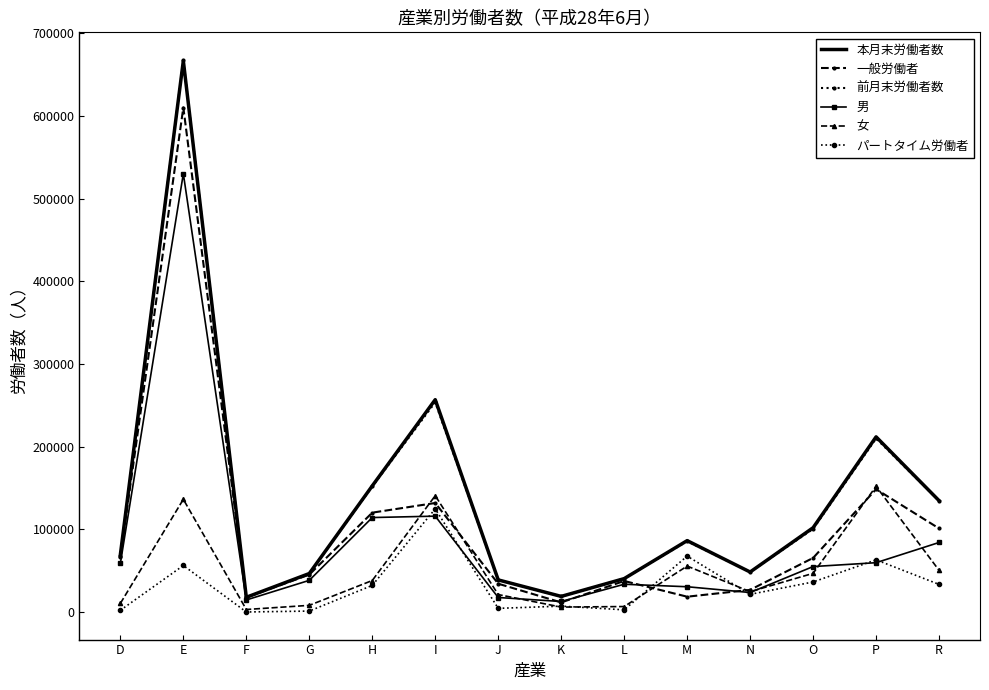

Where is 男 nearest to the value 271511?

I